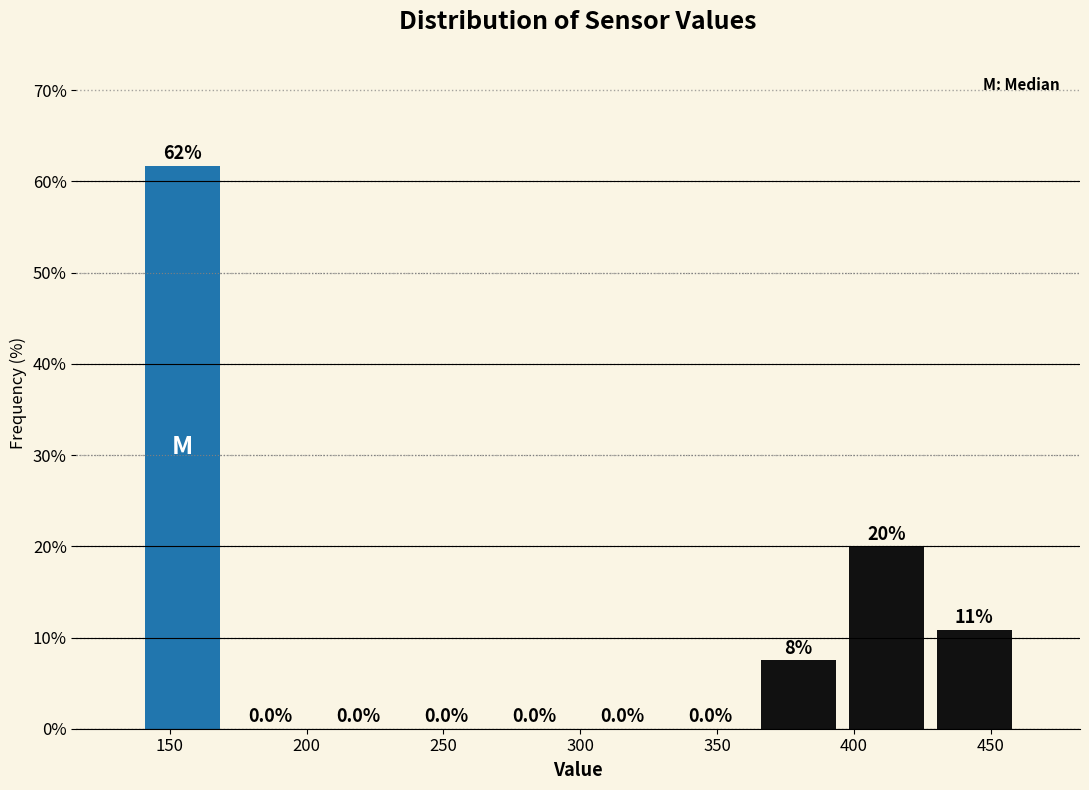

Over which range of the x-axis is the bar tallest?

140 to 170